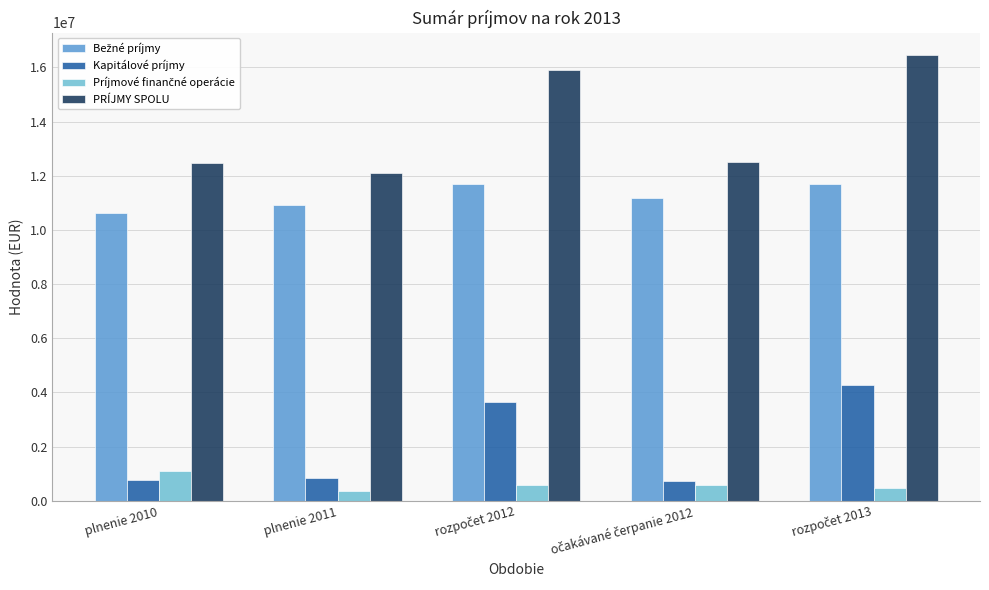

What is the maximum value for Kapitálové príjmy?

4291701.0